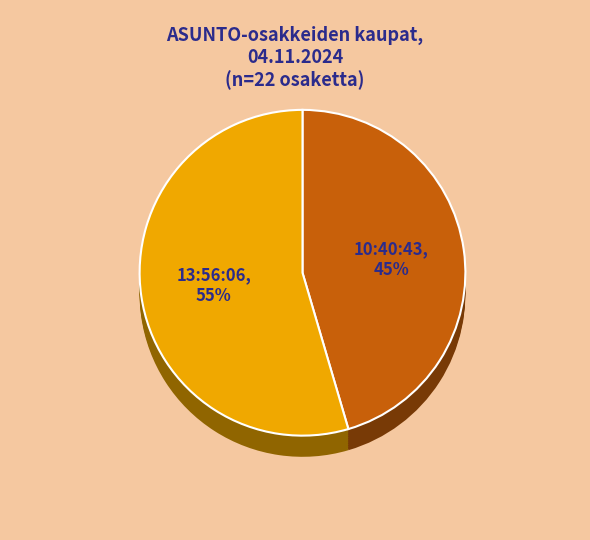

Does any single category account for the majority?

Yes